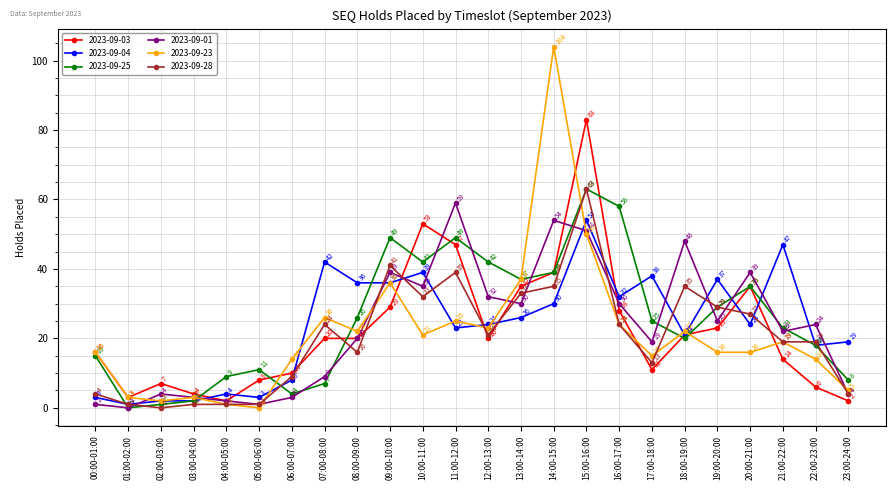

What are all the series names shown in the legend?

2023-09-03, 2023-09-04, 2023-09-25, 2023-09-01, 2023-09-23, 2023-09-28